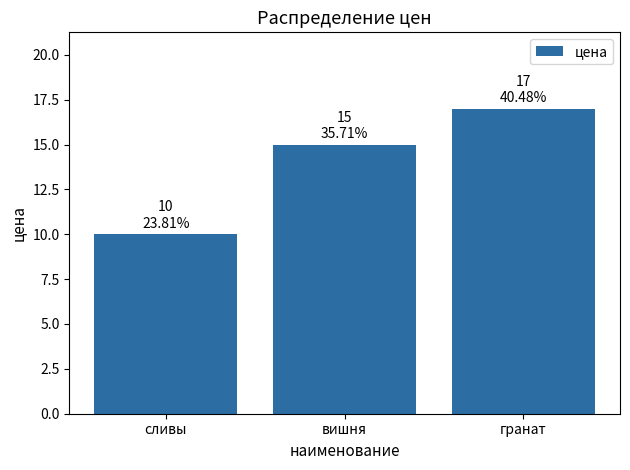

Reading left to right, what are all the values shown in this chart?

10	15	17